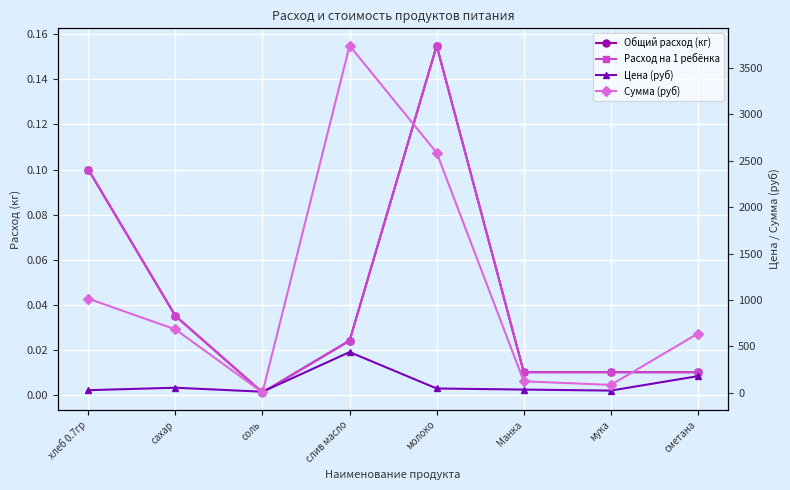

How many lines are shown in the chart?

4